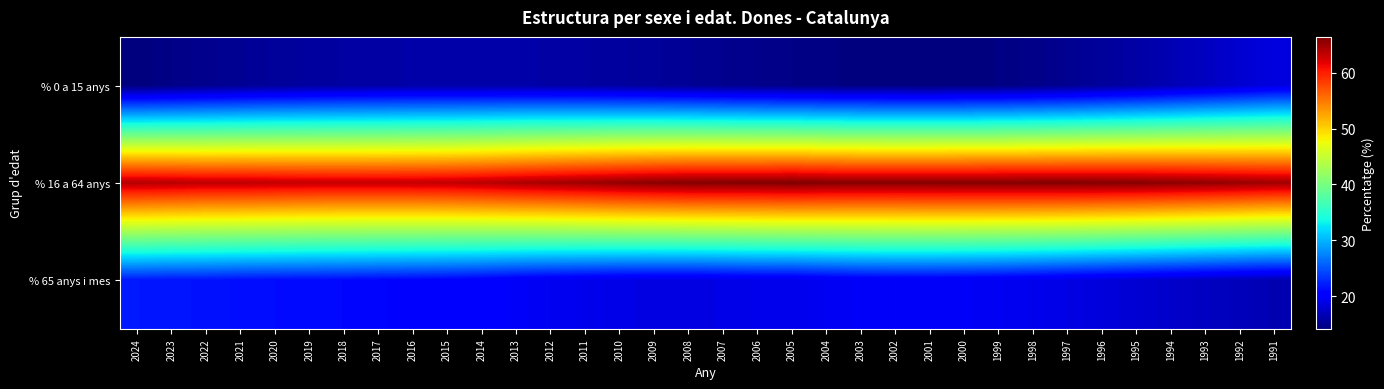

What is the total value across all series at 1995?

100.0